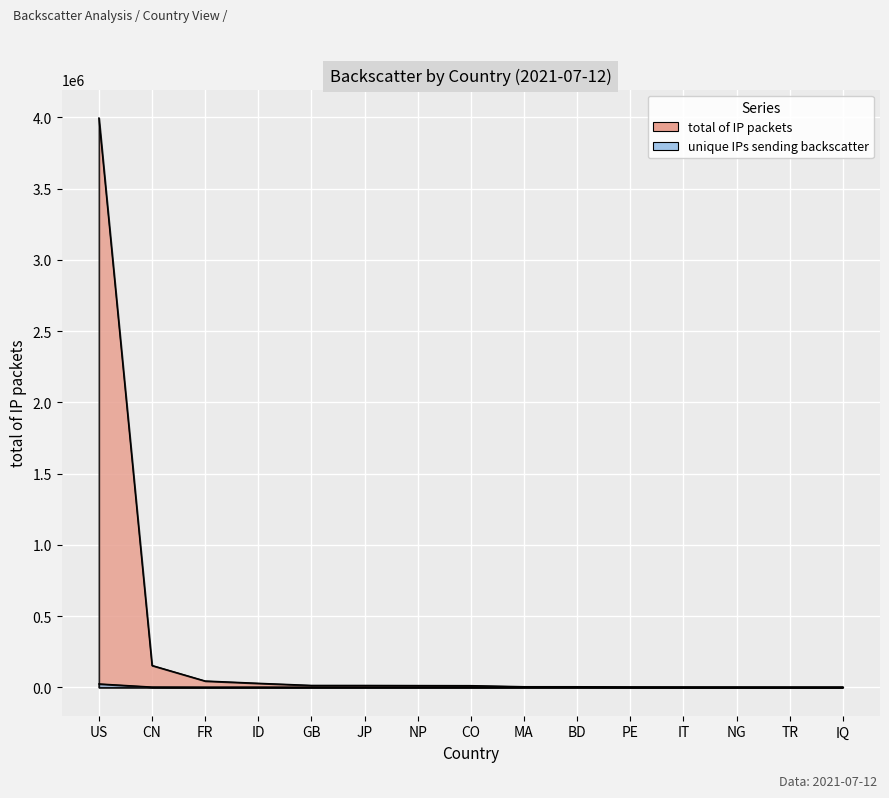

What is the difference between the second highest and minimum values in the total of IP packets series?

151876